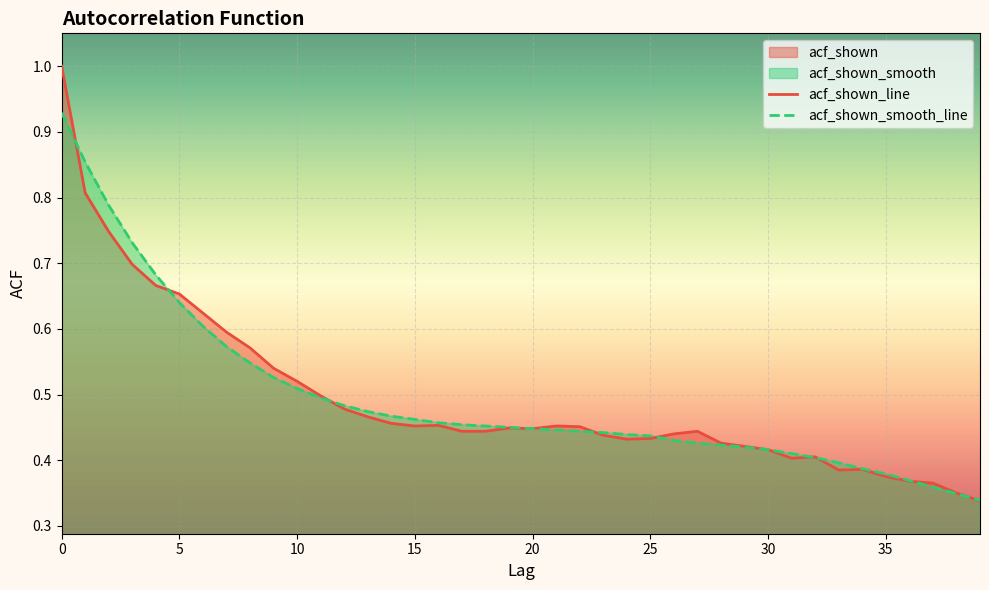

Which series has the largest range (max minus min)?

acf_shown_line